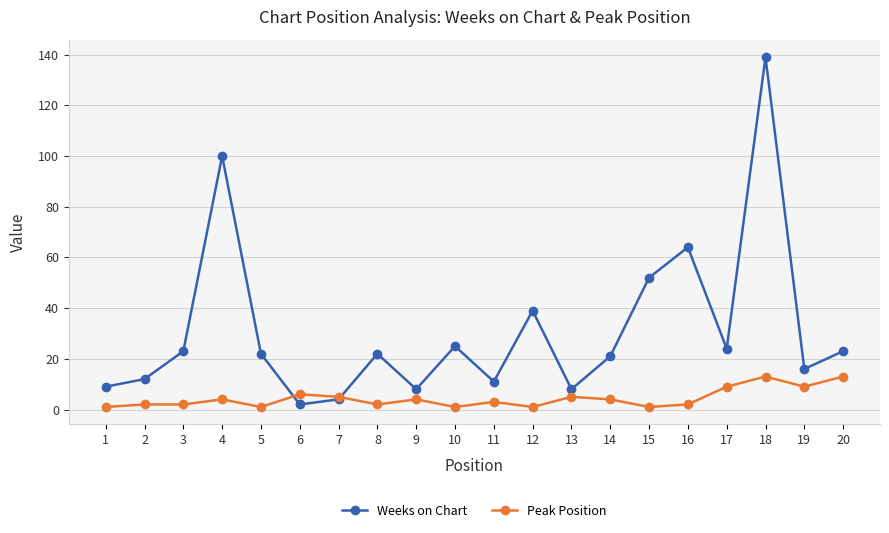

What is the value of the Weeks on Chart point at the 17th from the left?

24